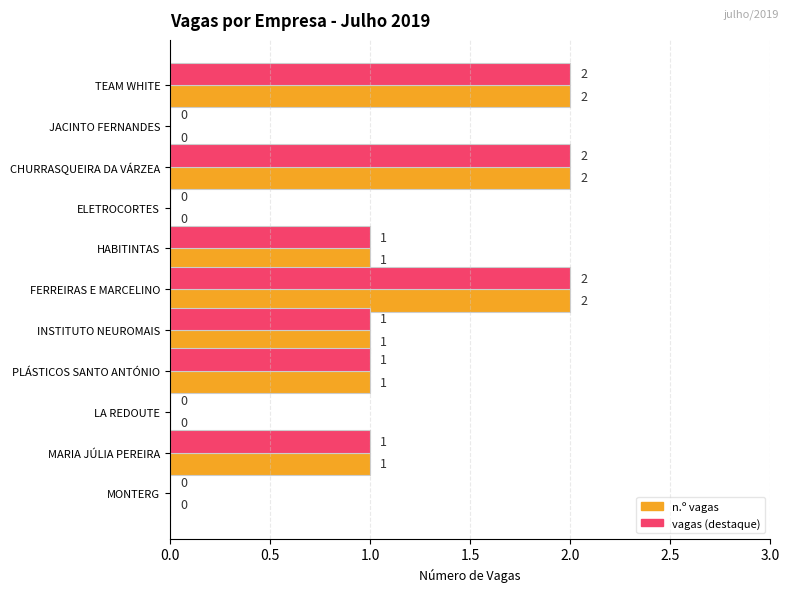

The value of vagas (destaque) at HABITINTAS is 2. True or false?

False